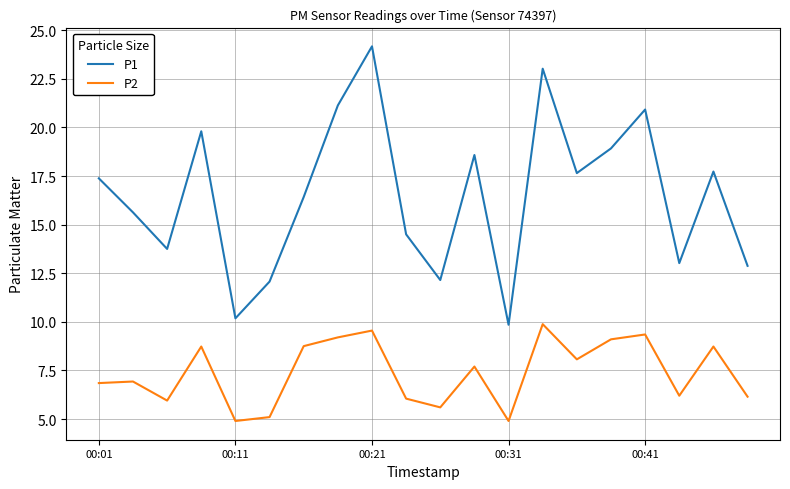

List the series in order of their overall mean, highest first.

P1, P2